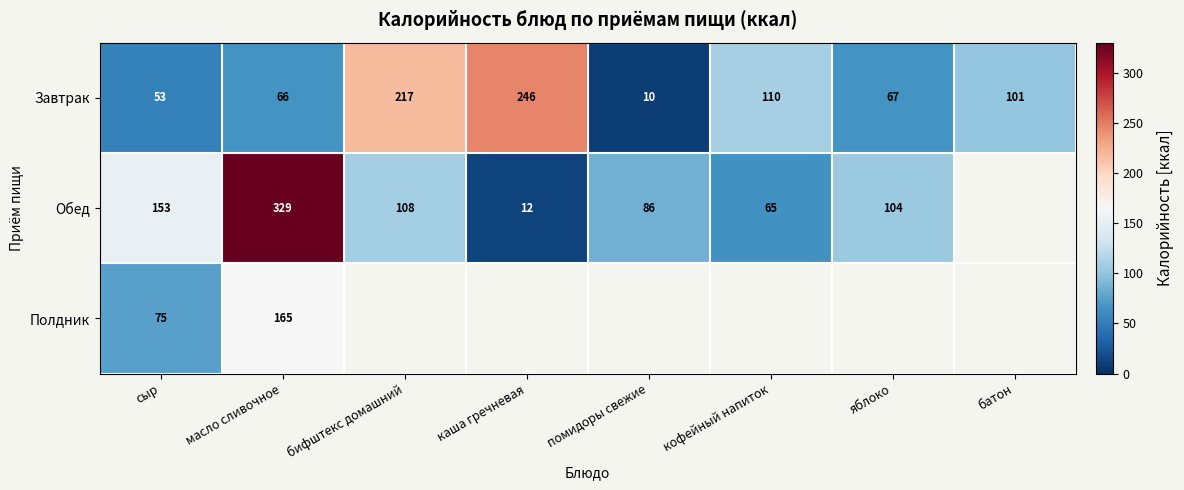

What is the difference between the highest and lowest values at сыр?

100